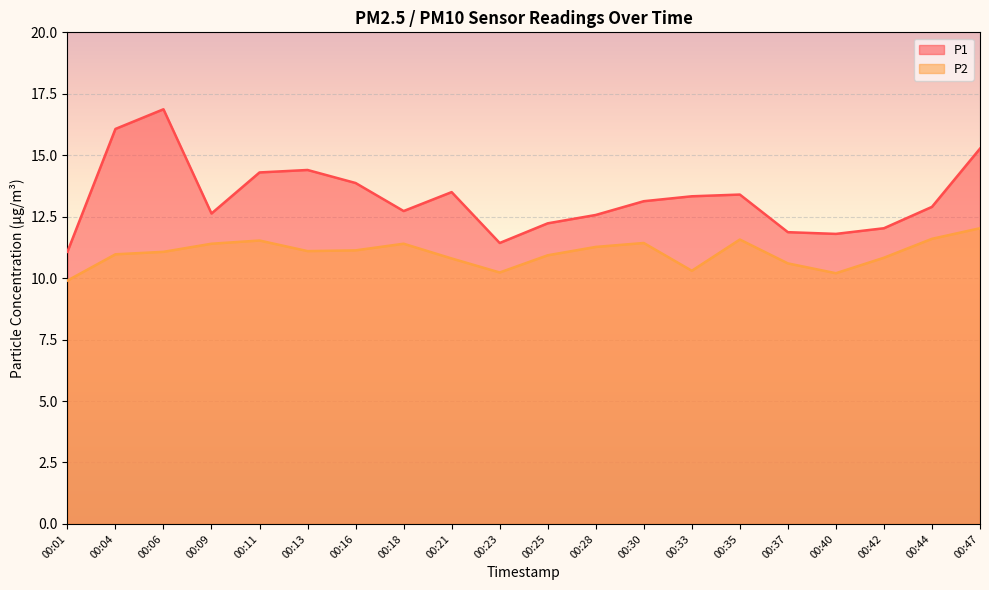

Is the value of P1 at 00:30 greater than the value of P2 at 00:16?

Yes